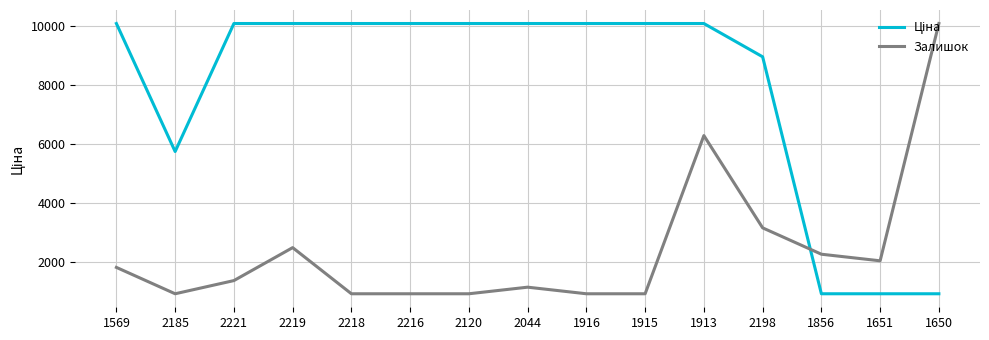

What is the spread (max minus min) of values at 2120?

9180.0